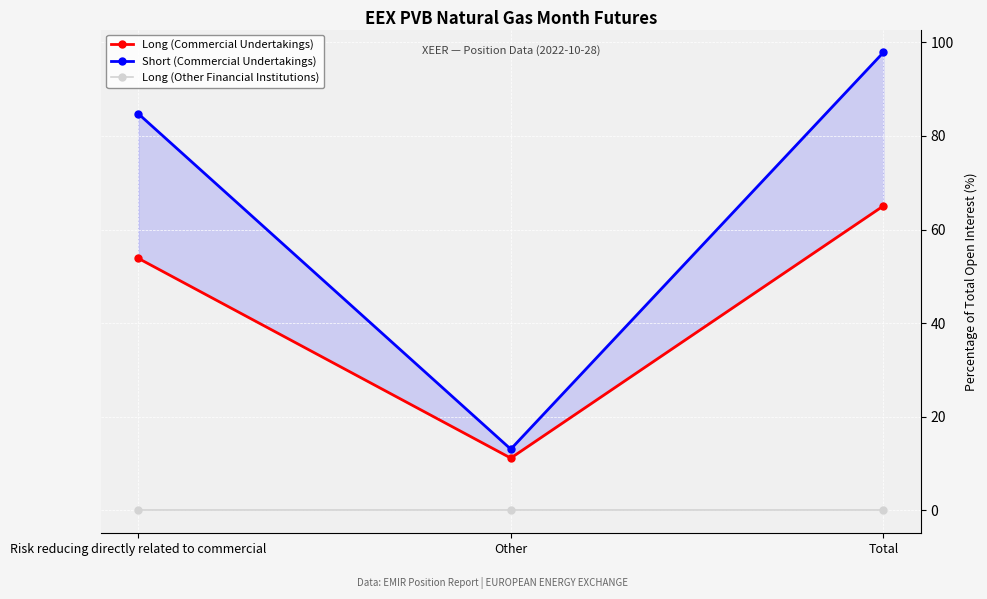

At which category does the chart reach its minimum across all series?

Risk reducing directly related to commercial